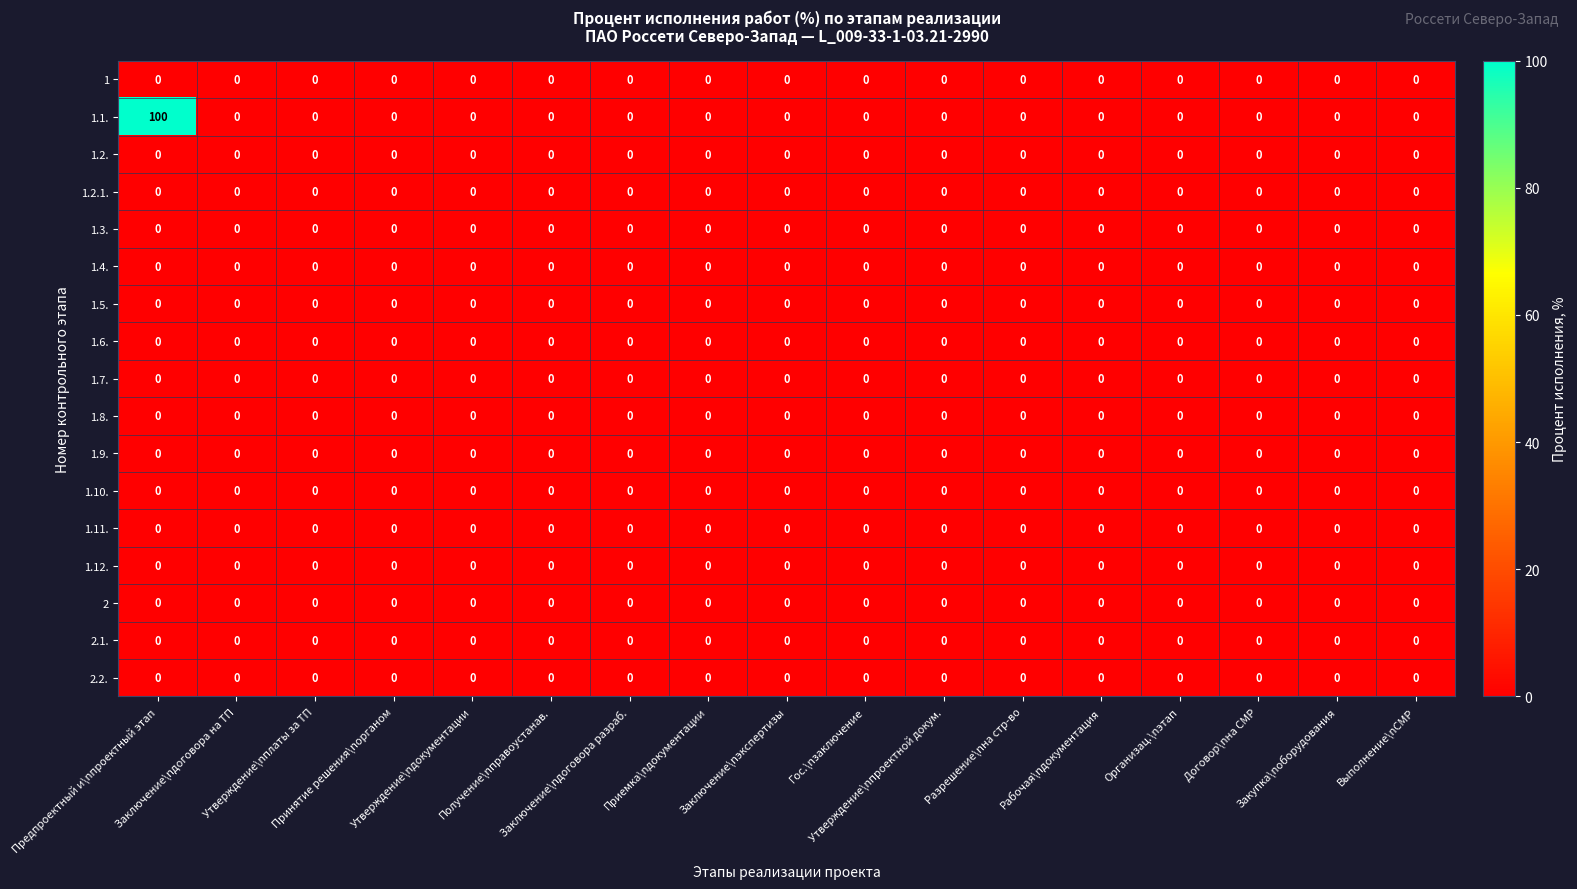

Which series has the largest range (max minus min)?

1.1.